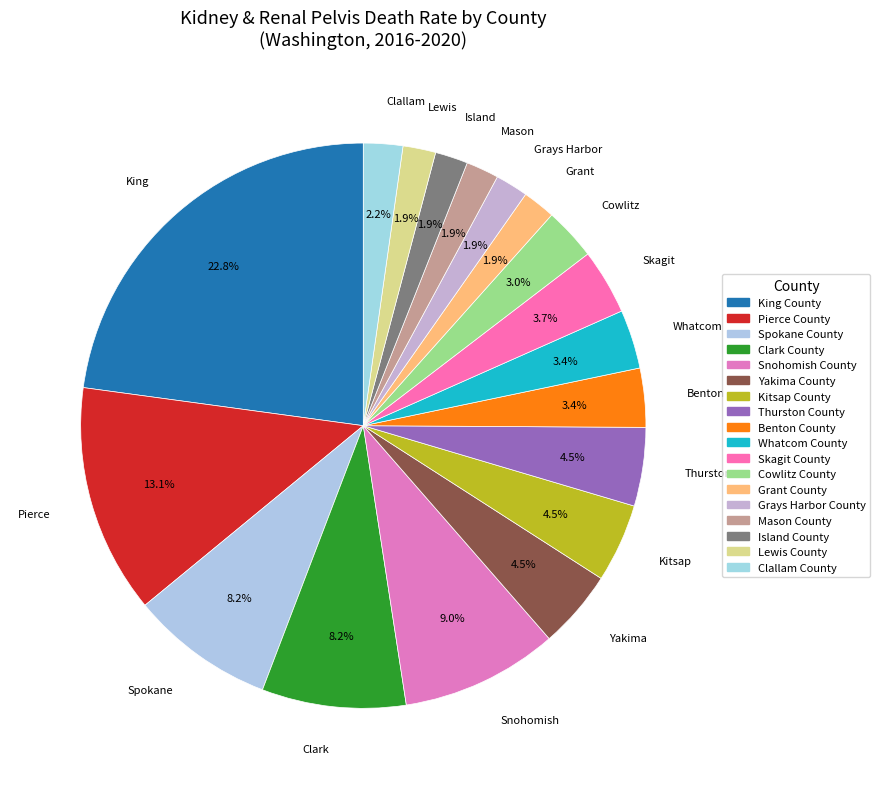

The Yakima County slice represents 19% of the pie. True or false?

False